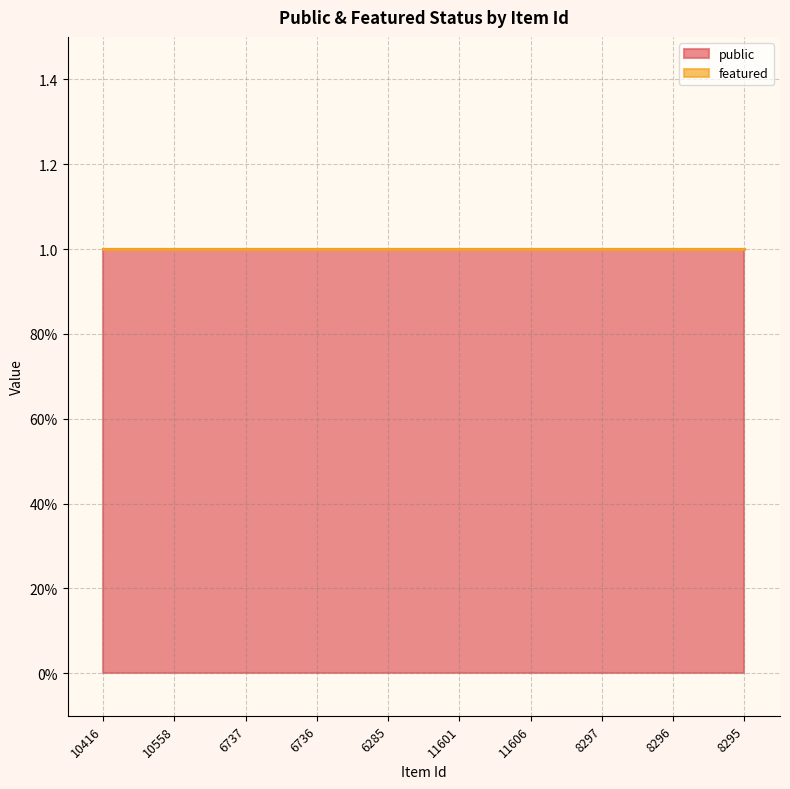

Which series changed the most between 6736 and 8297?

public